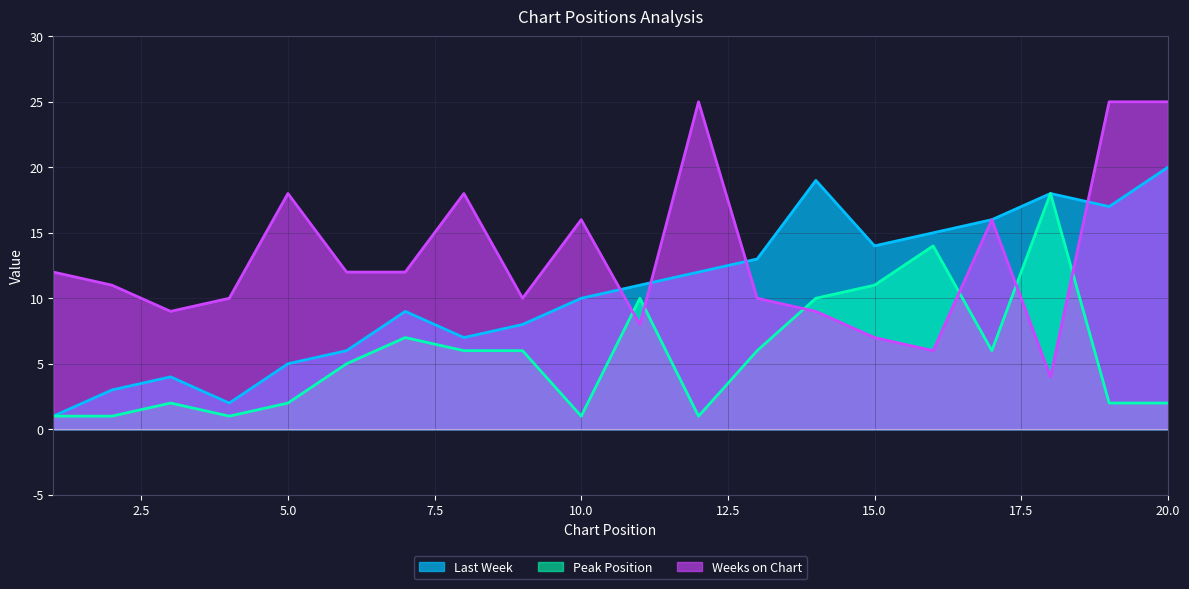

Where does the Peak Position series first go above 6?

7